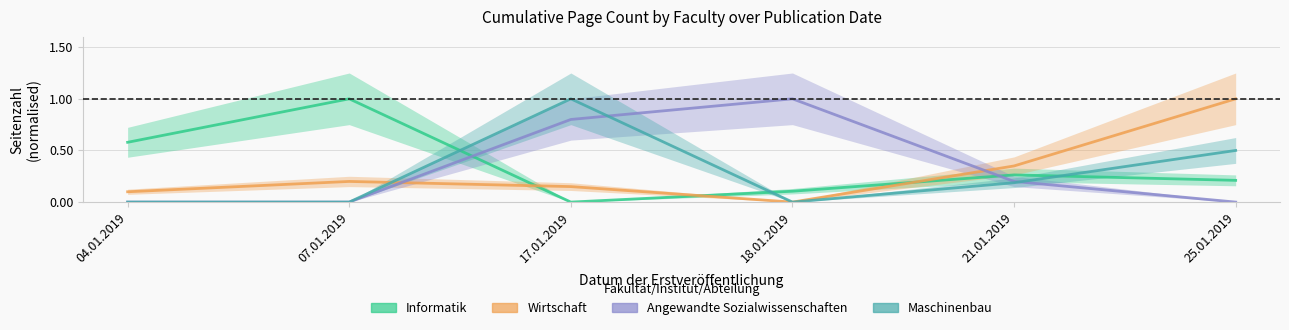

What is the total value across all series at 07.01.2019?

1.2